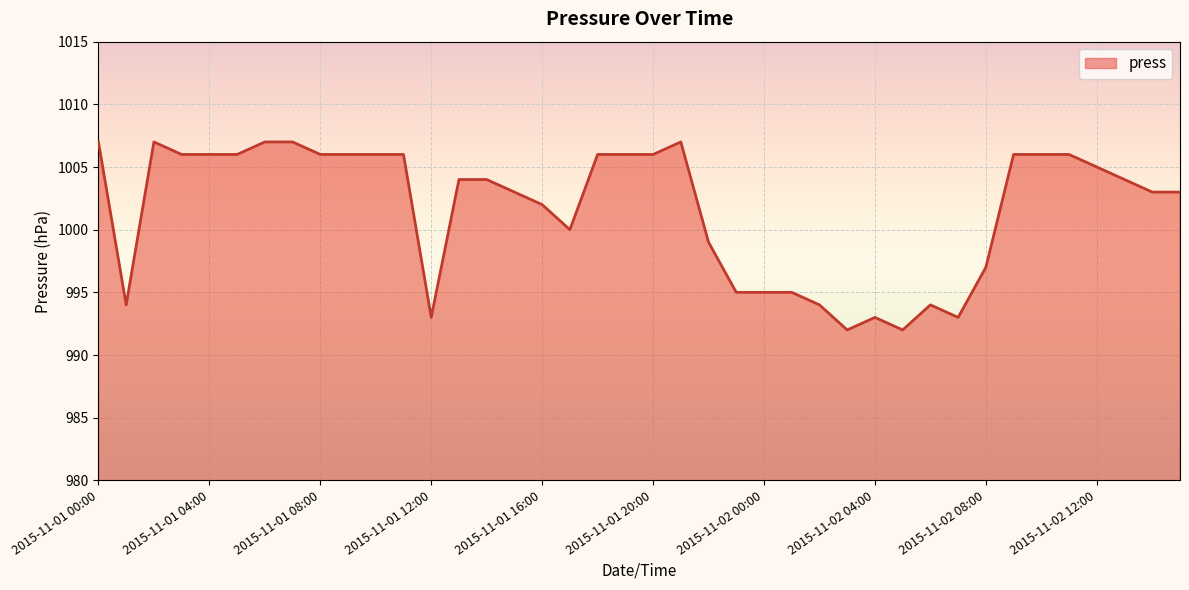

What is the difference between the maximum and minimum values?

15